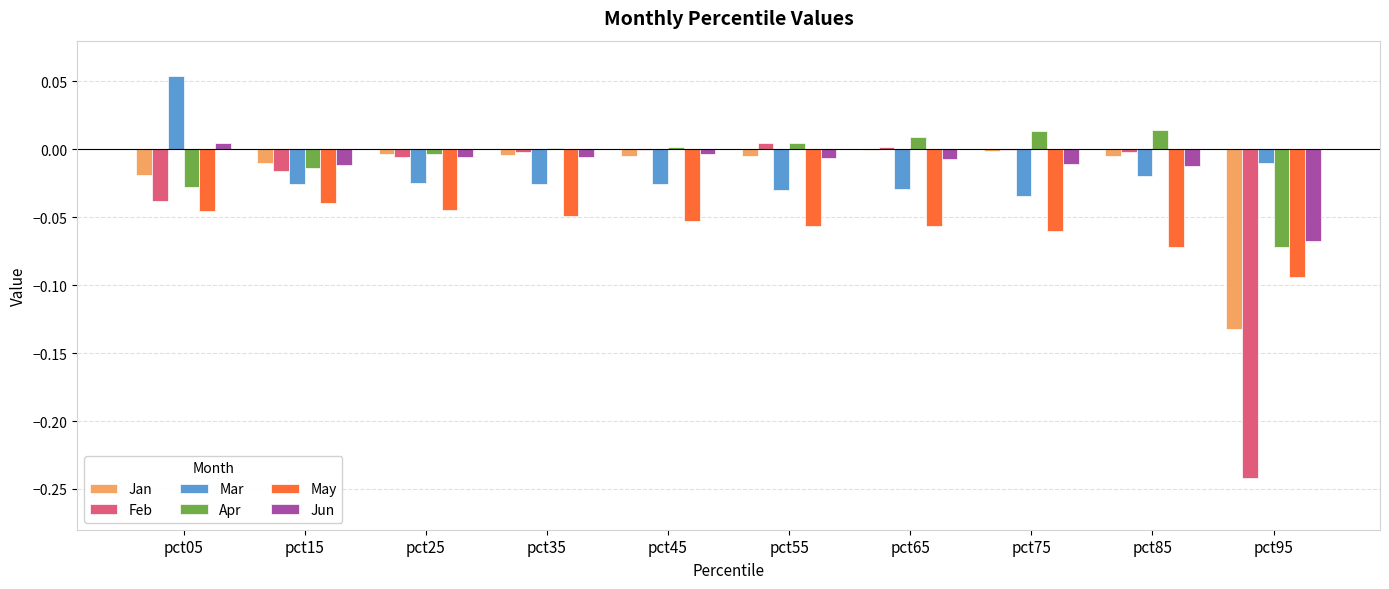

How many groups of bars are there?

10